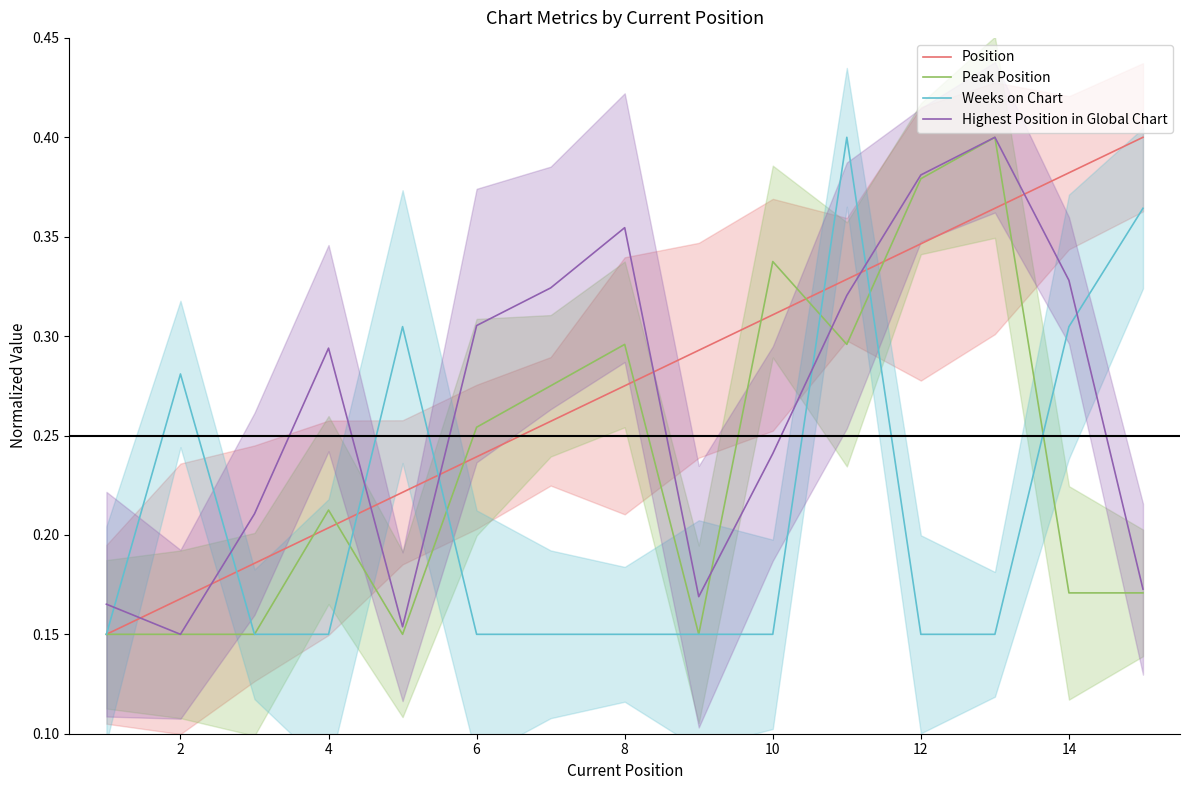

Reading left to right, transcribe all the data shown in this chart.

Position: 0.1	0.2	0.2	0.2	0.2	0.2	0.3	0.3	0.3	0.3	0.3	0.3	0.4	0.4	0.4
Peak Position: 0.1	0.1	0.1	0.2	0.1	0.3	0.3	0.3	0.1	0.3	0.3	0.4	0.4	0.2	0.2
Weeks on Chart: 0.1	0.3	0.1	0.1	0.3	0.1	0.1	0.1	0.1	0.1	0.4	0.1	0.1	0.3	0.4
Highest Position in Global Chart: 0.2	0.1	0.2	0.3	0.2	0.3	0.3	0.4	0.2	0.2	0.3	0.4	0.4	0.3	0.2